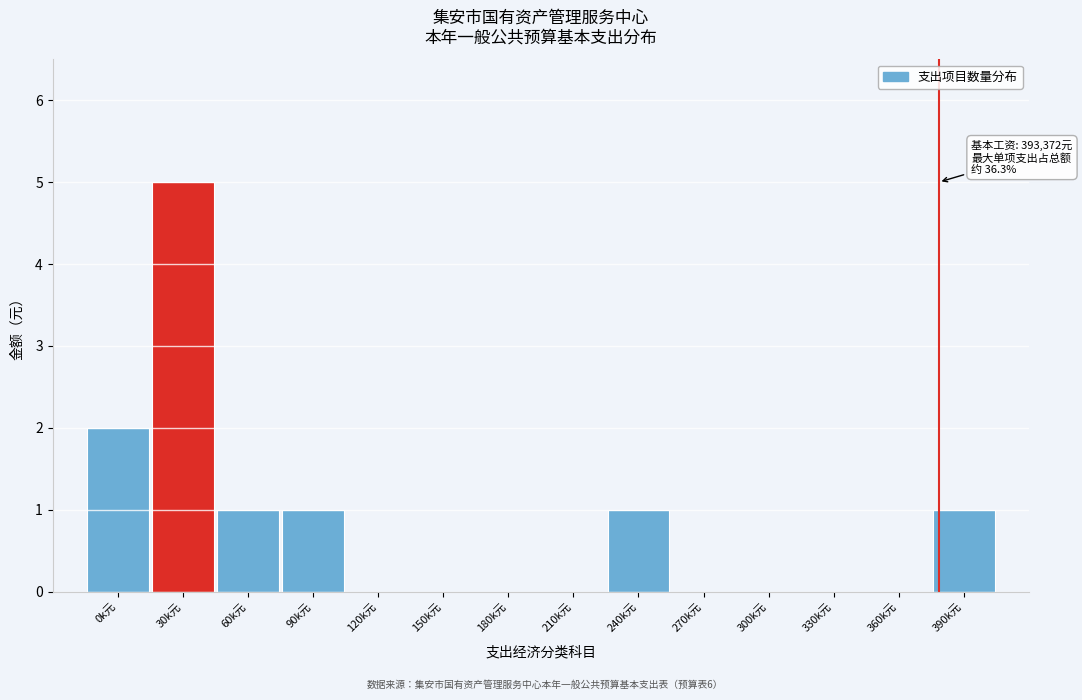

Reading left to right, what are all the values shown in this chart?

0k元=2	30k元=5	60k元=1	90k元=1	120k元=0	150k元=0	180k元=0	210k元=0	240k元=1	270k元=0	300k元=0	330k元=0	360k元=0	390k元=1